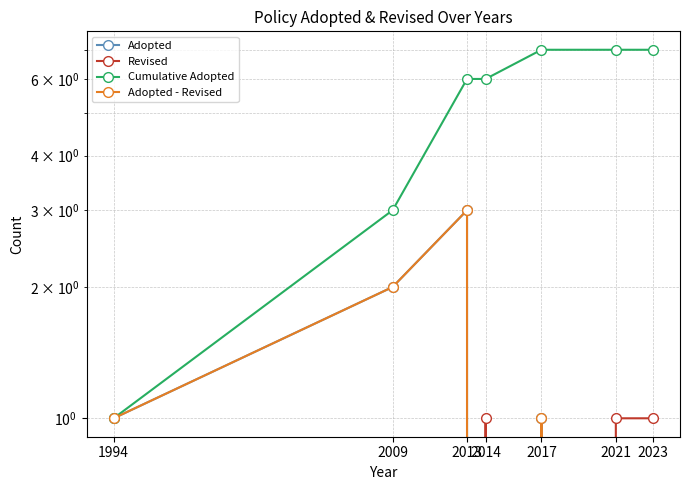

The value of Revised at 2021 is 0. True or false?

False